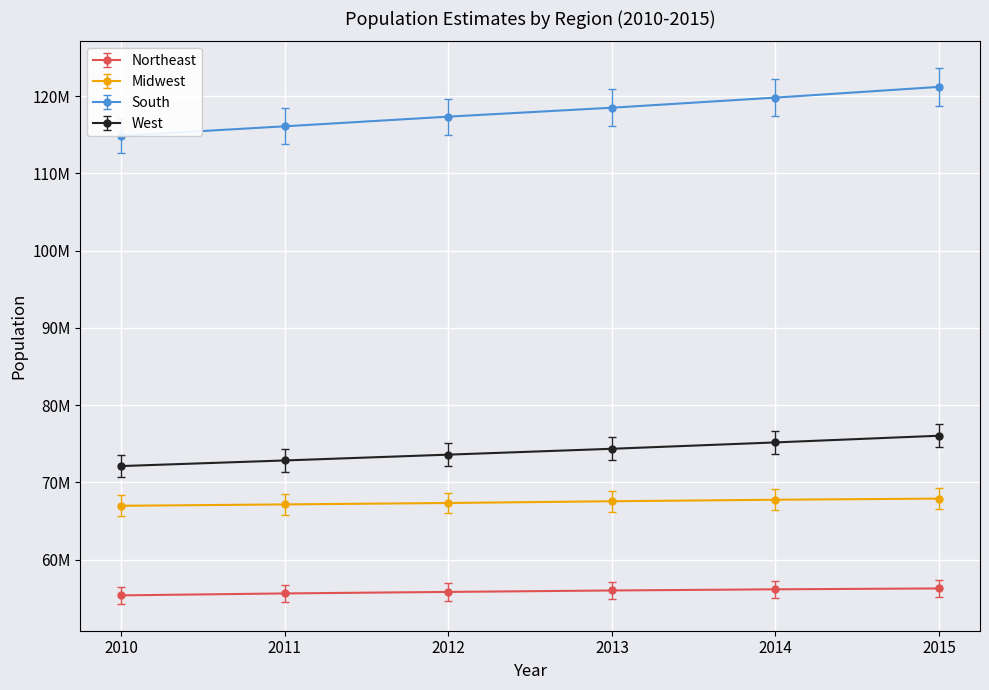

How many values in the South series are below 118487418?

3